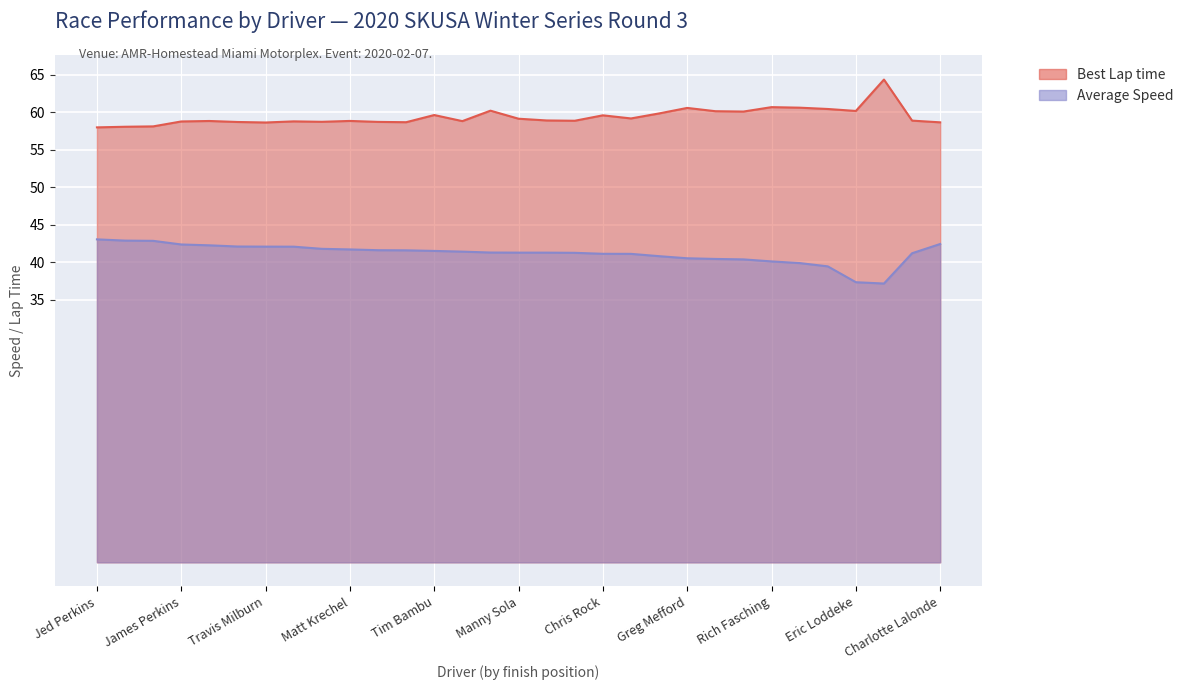

True or false: Average Speed and Best Lap time intersect in this chart.

False